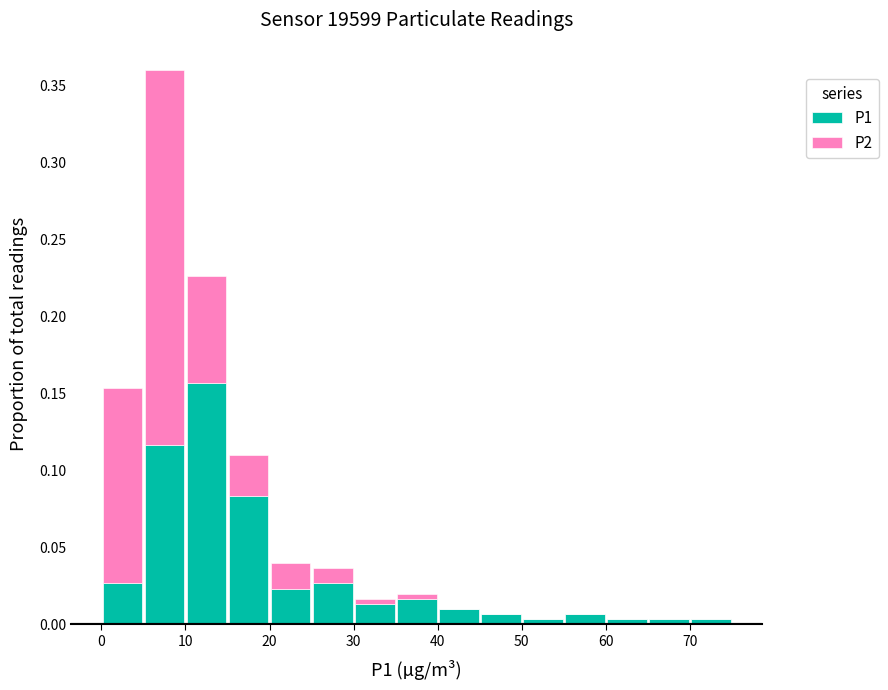

Which range on the x-axis has the tallest stacked bar (by total height)?

5 to 10